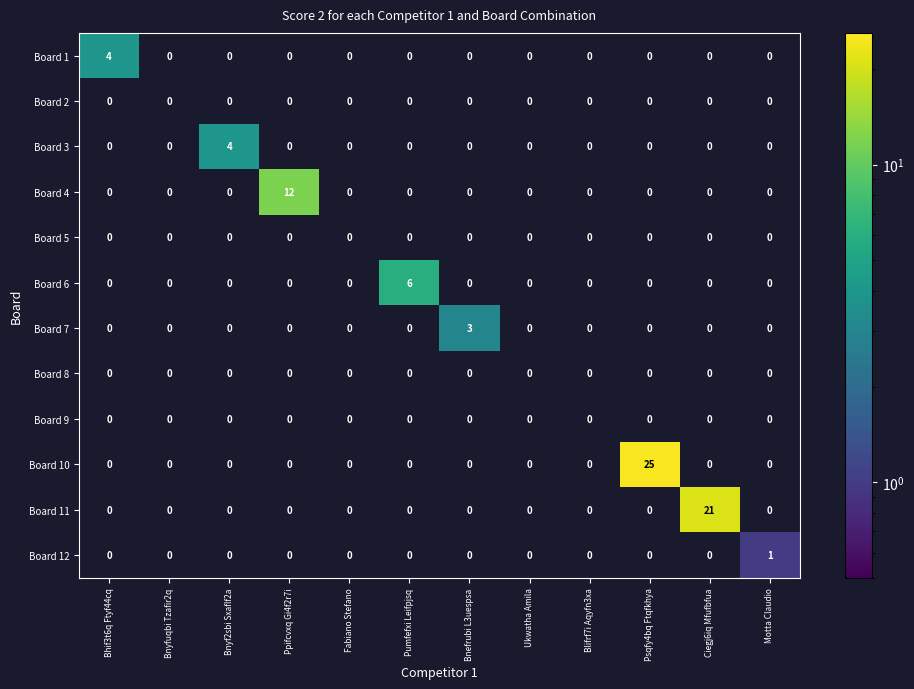

Which label corresponds to the largest value in the chart?

Psqfy4bq Ftqfkhya